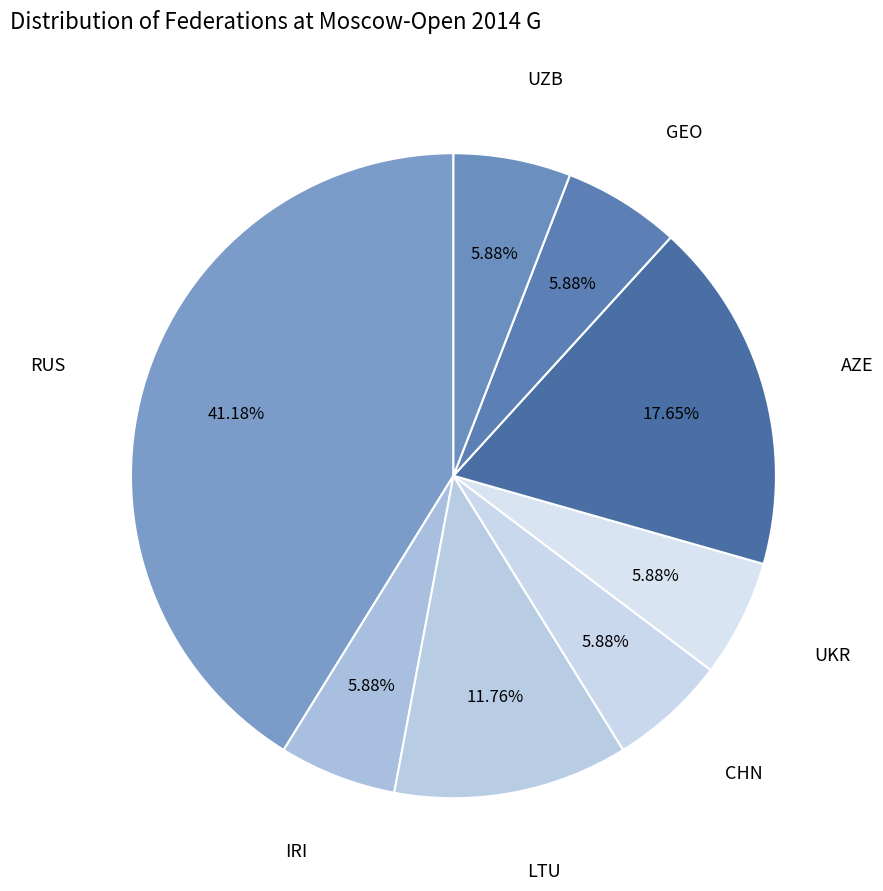

How many segments does this pie chart have?

8